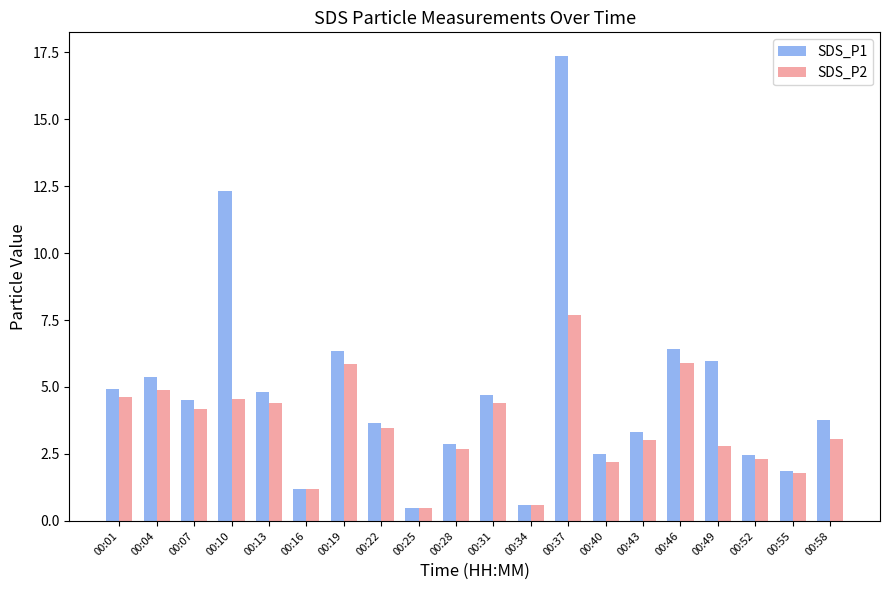

Between 00:49 and 00:55, which series saw the biggest shift?

SDS_P1